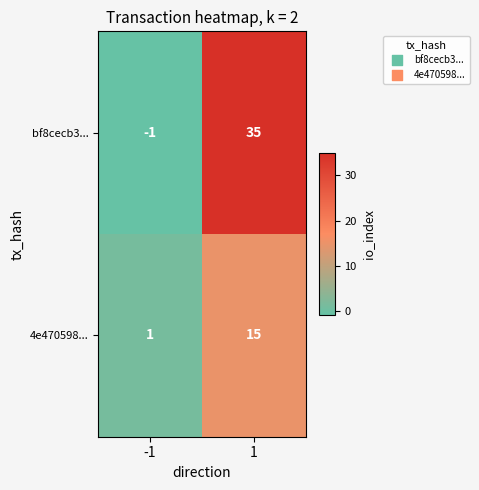

At how many categories does at least one series exceed 25?

1